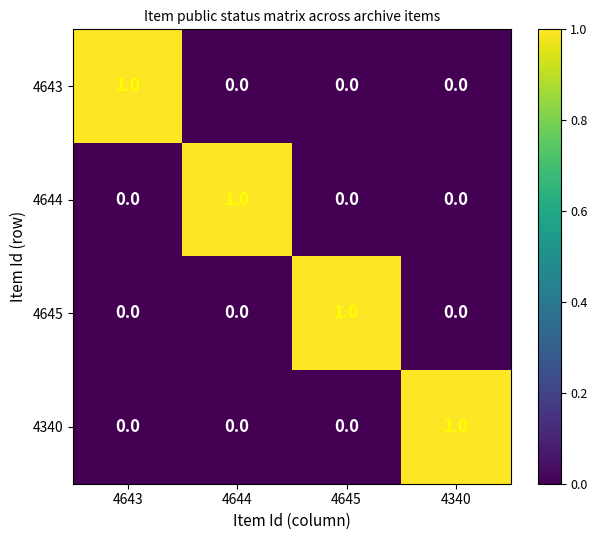

The 4643 series shows 1 at 4643. True or false?

True